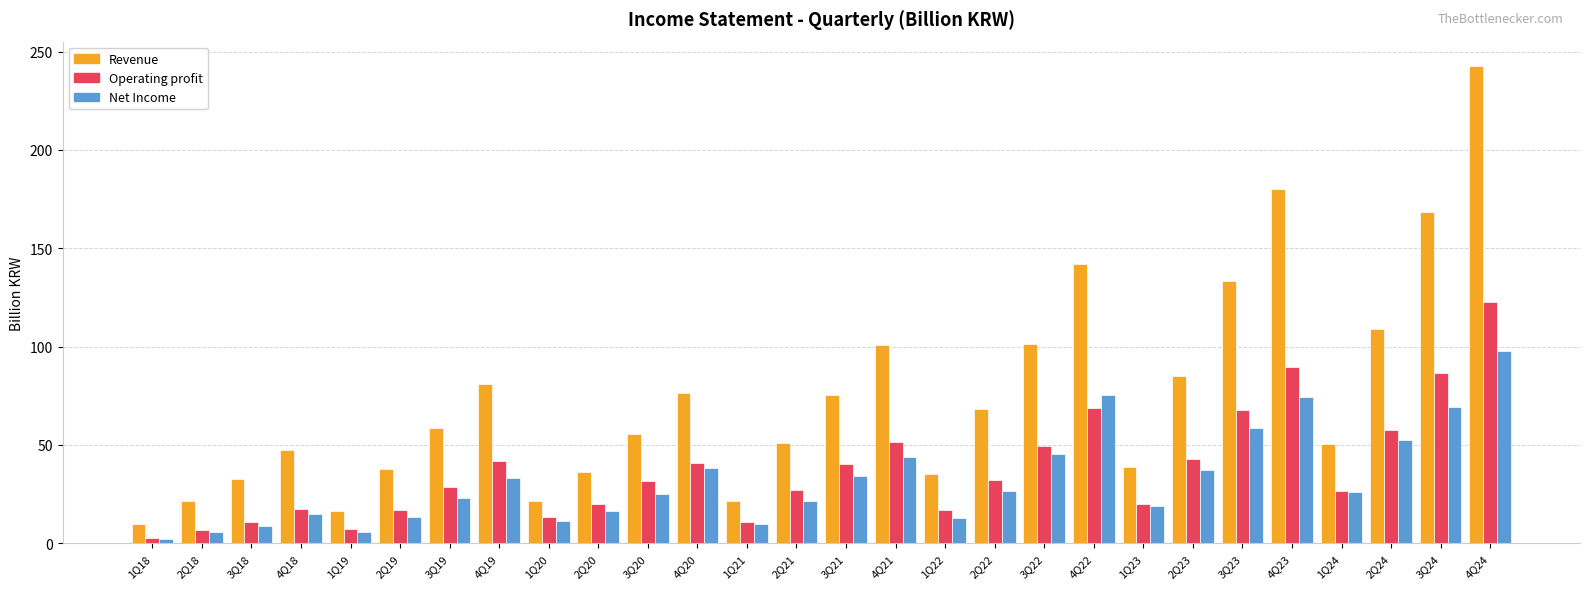

What is the label of the 26th bar from the right?

3Q18